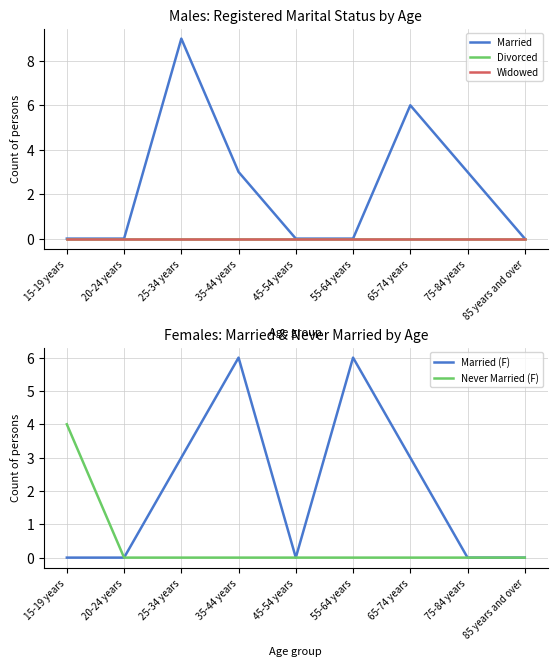

Which series has the largest total across all categories?

Married